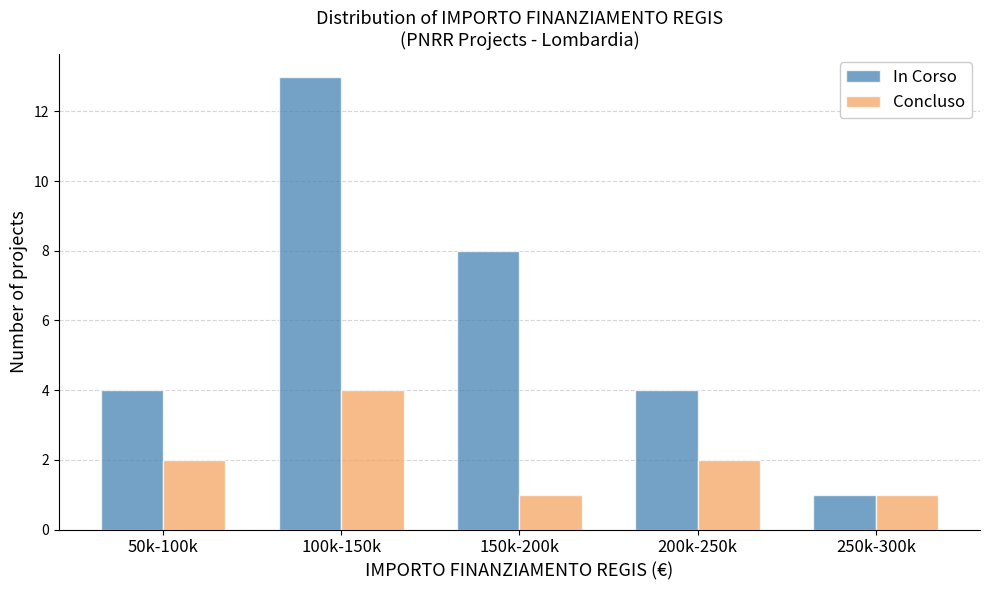

Reading left to right, list all the values displayed in this chart.

In Corso: 4	13	8	4	1
Concluso: 2	4	1	2	1